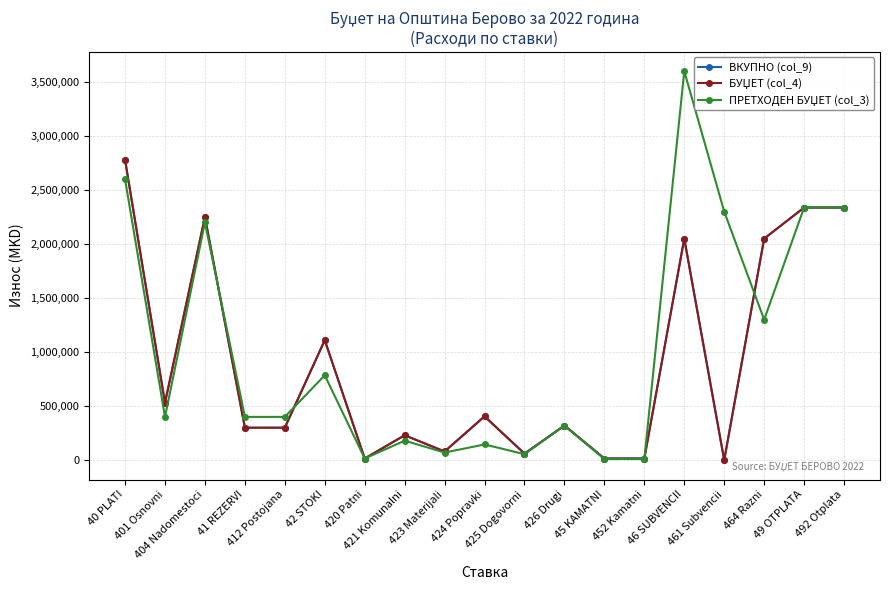

True or false: ВКУПНО (col_9) and БУЏЕТ (col_4) intersect in this chart.

False